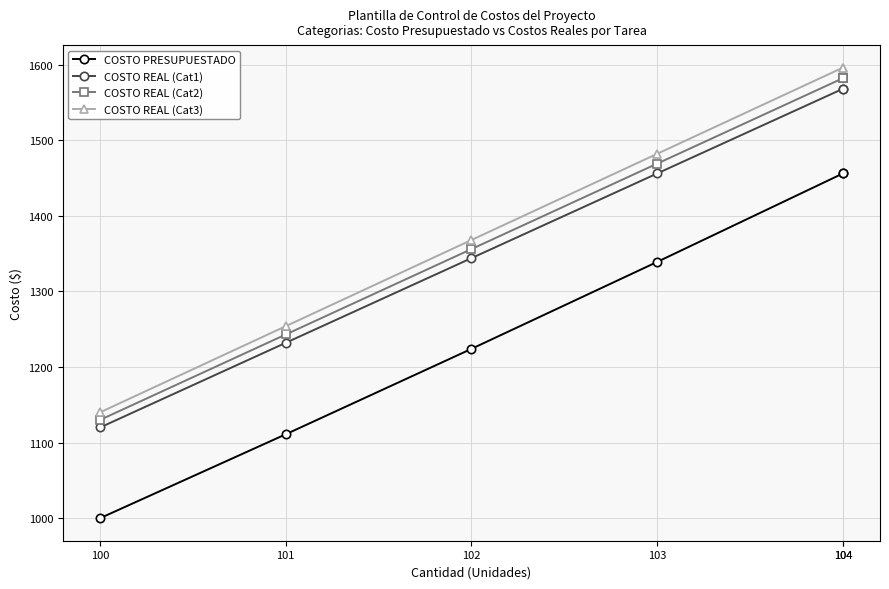

Reading left to right, what are all the values shown in this chart?

COSTO PRESUPUESTADO: 100=1000	101=1111	102=1224	103=1339	104=1456	104=1456
COSTO REAL (Cat1): 100=1120	101=1232	102=1344	103=1456	104=1568	104=1568
COSTO REAL (Cat2): 100=1130	101=1243	102=1356	103=1469	104=1582	104=1582
COSTO REAL (Cat3): 100=1140	101=1254	102=1368	103=1482	104=1596	104=1596